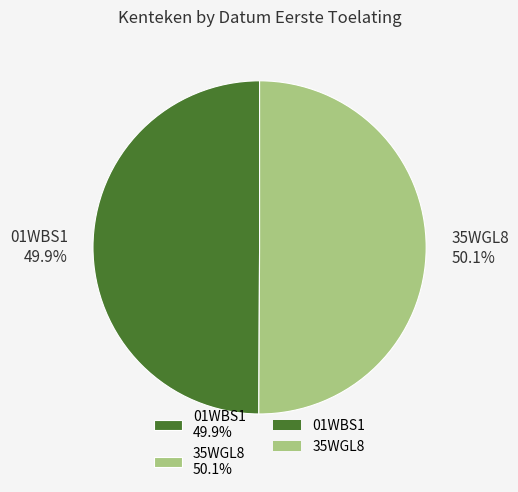

What percentage is the 35WGL8 slice, to the nearest percent?

50%